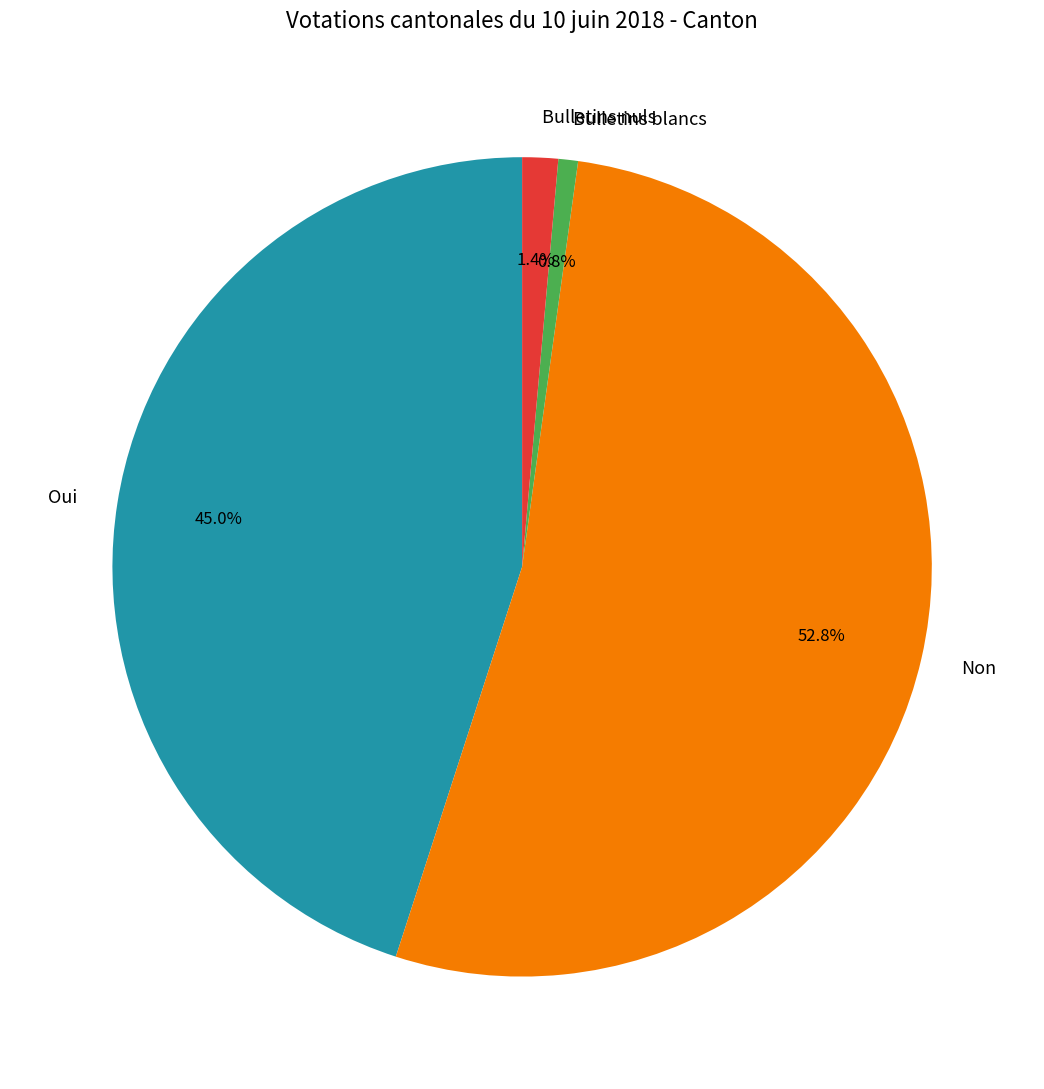

To the nearest percent, what is the combined percentage of Oui and Bulletins blancs?

46%